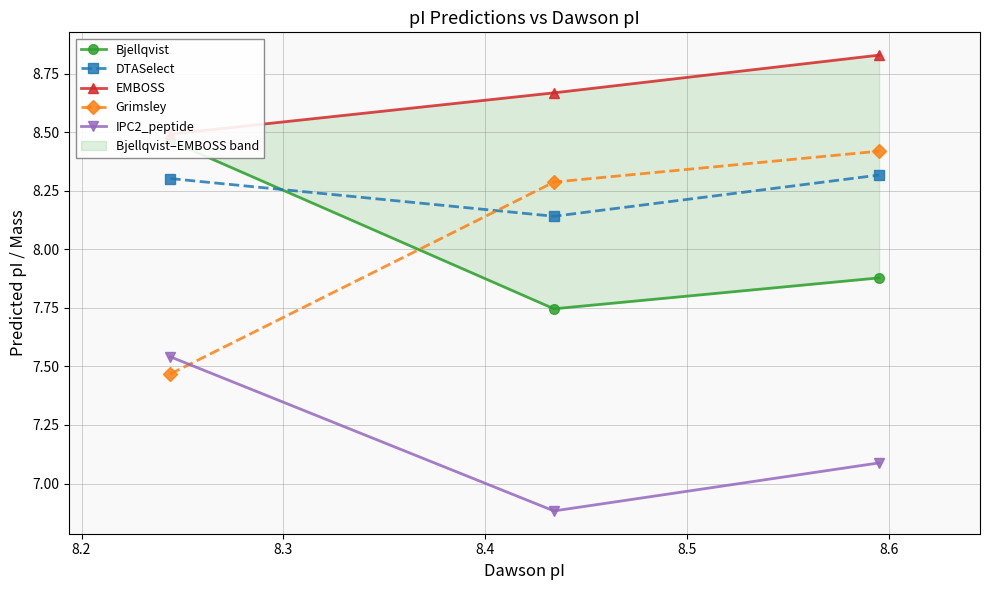

What is the highest value of the Grimsley series?

8.4